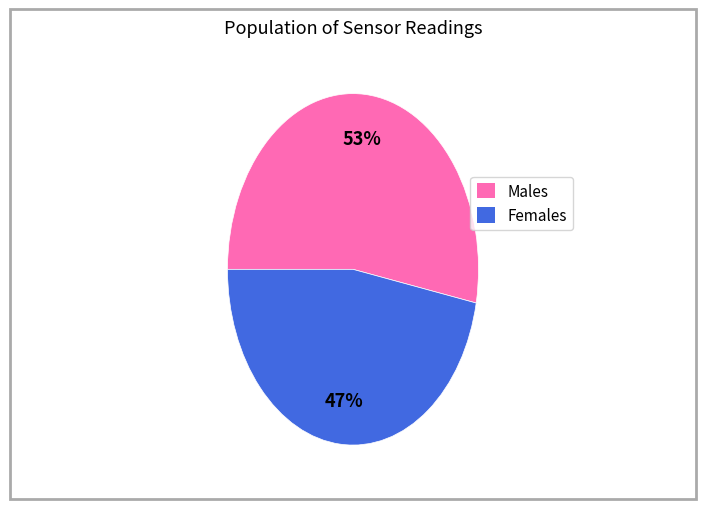

Is there any slice that represents more than half of the pie?

Yes